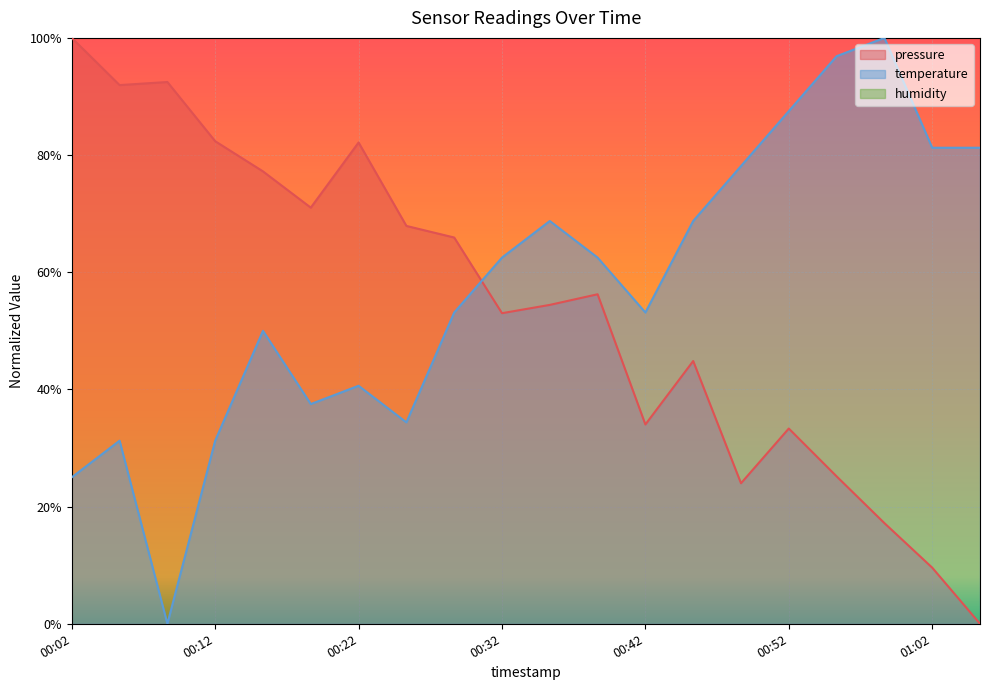

What is the total value across all series at 2022-11-15T00:18:43?

108.5